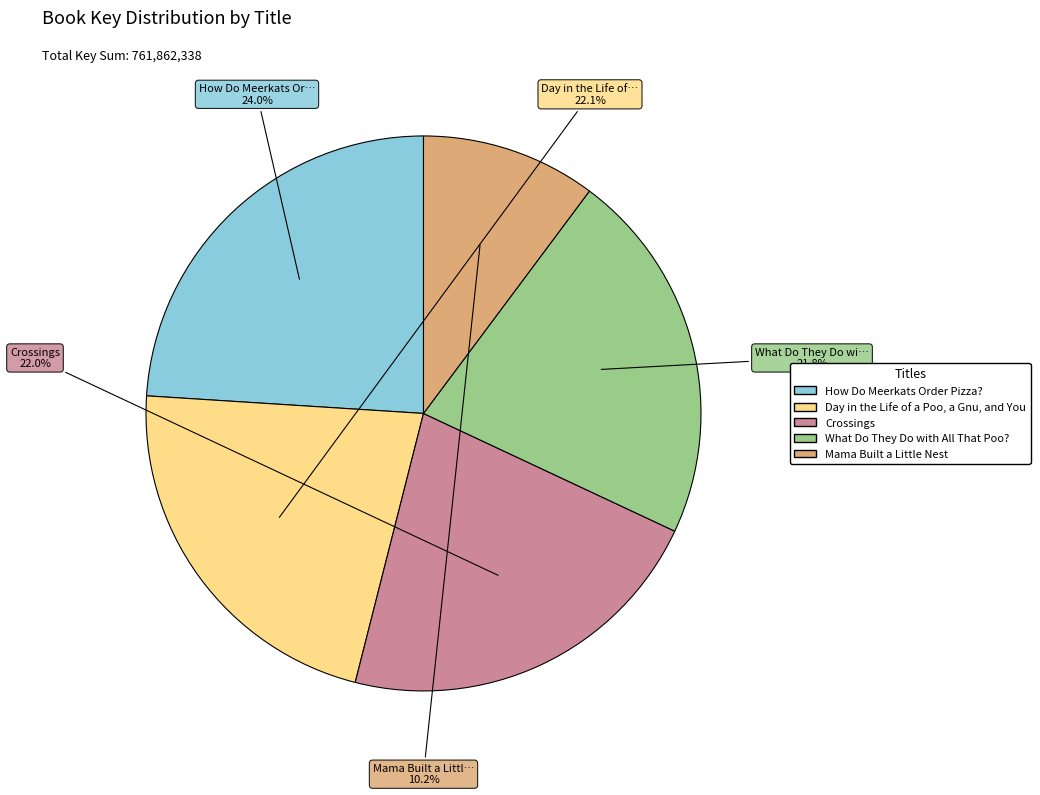

Approximately how many times larger is the value at How Do Meerkats Order Pizza? compared to Day in the Life of a Poo, a Gnu, and You?

1.1